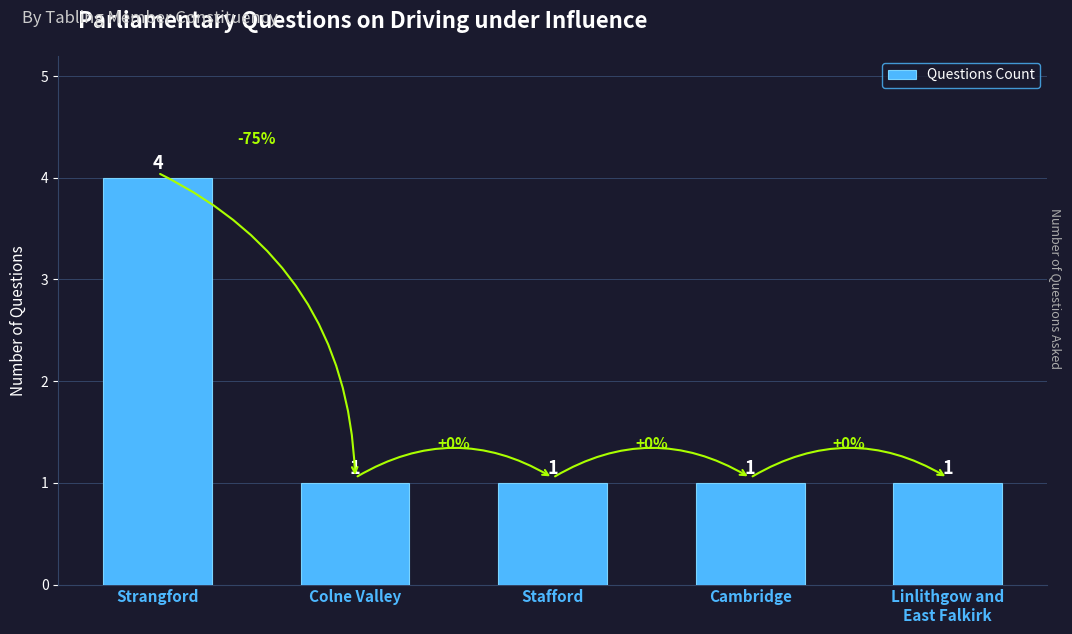

The chart shows a value of 2 at Strangford. True or false?

False